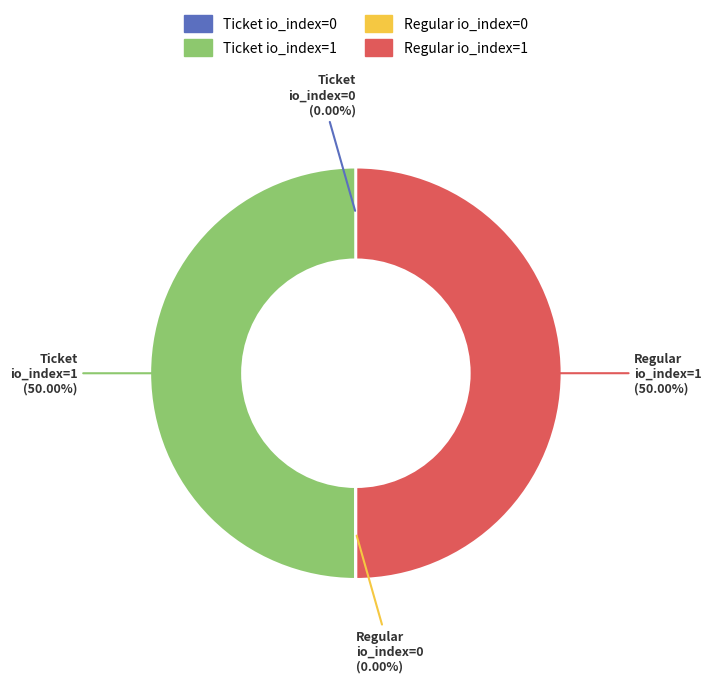

The Regular io_index=1 slice represents 39% of the pie. True or false?

False